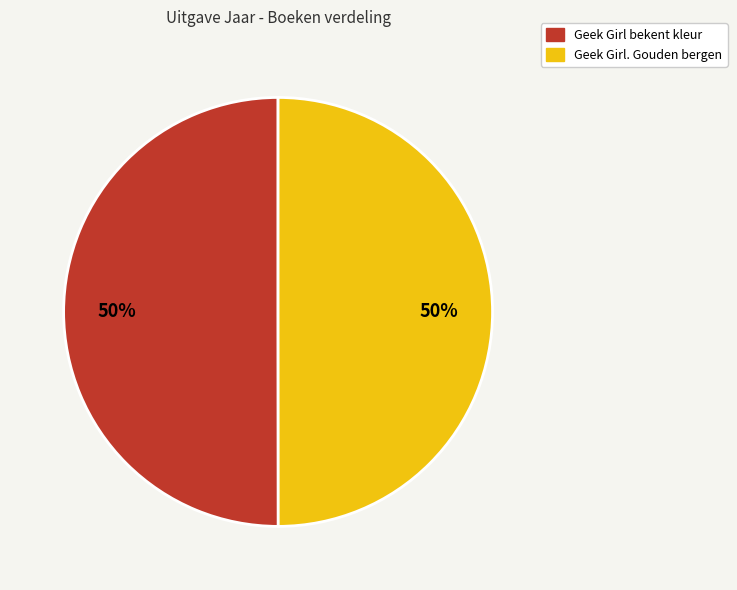

Approximately how many times larger is the value at Geek Girl. Gouden bergen compared to Geek Girl bekent kleur?

1.0